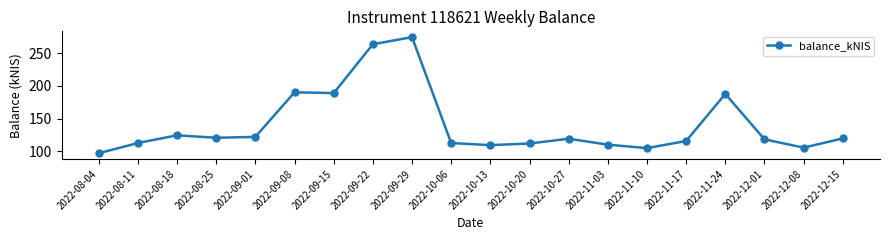

What is the change in value from 2022-12-08 to 2022-12-15?

+14.2